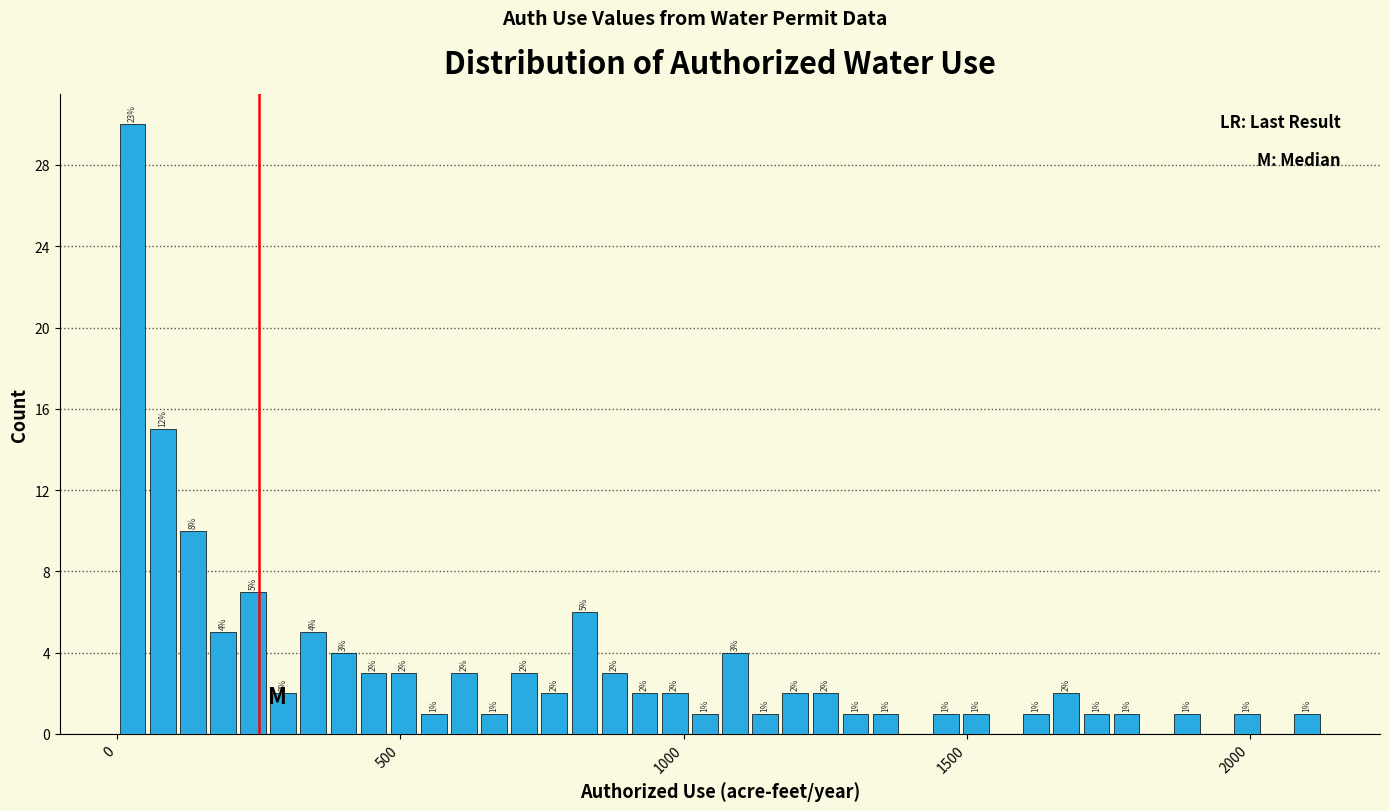

Around what value on the x-axis is the tallest bar? Give the approximate position of its centre, as read against the axis.

50